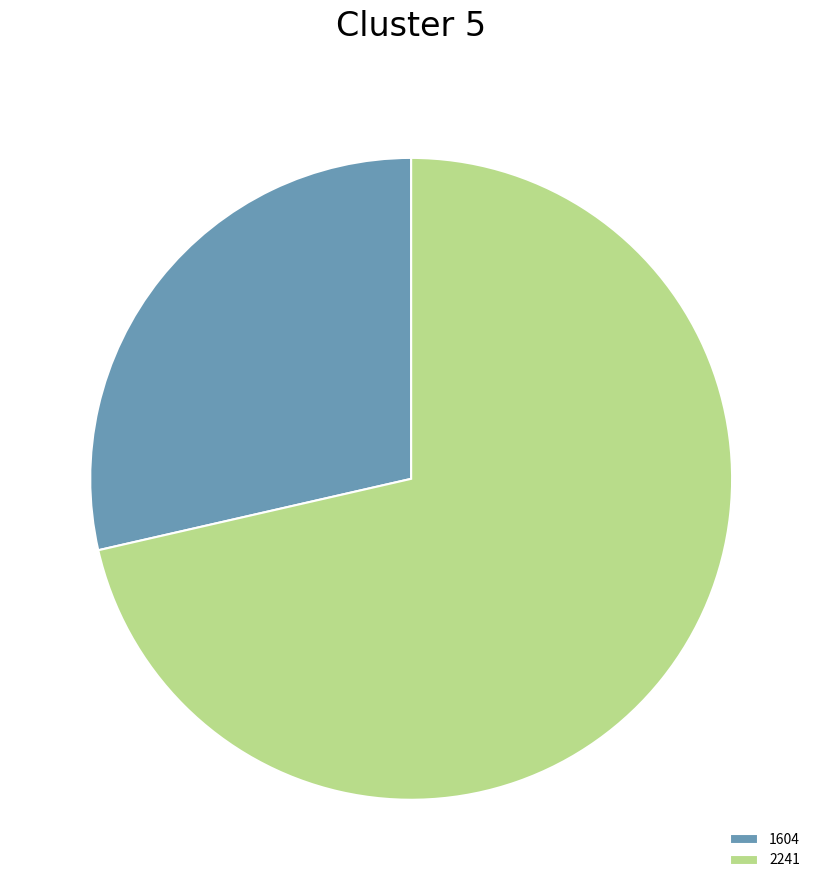

Between 1604 and 2241, which is larger?

2241